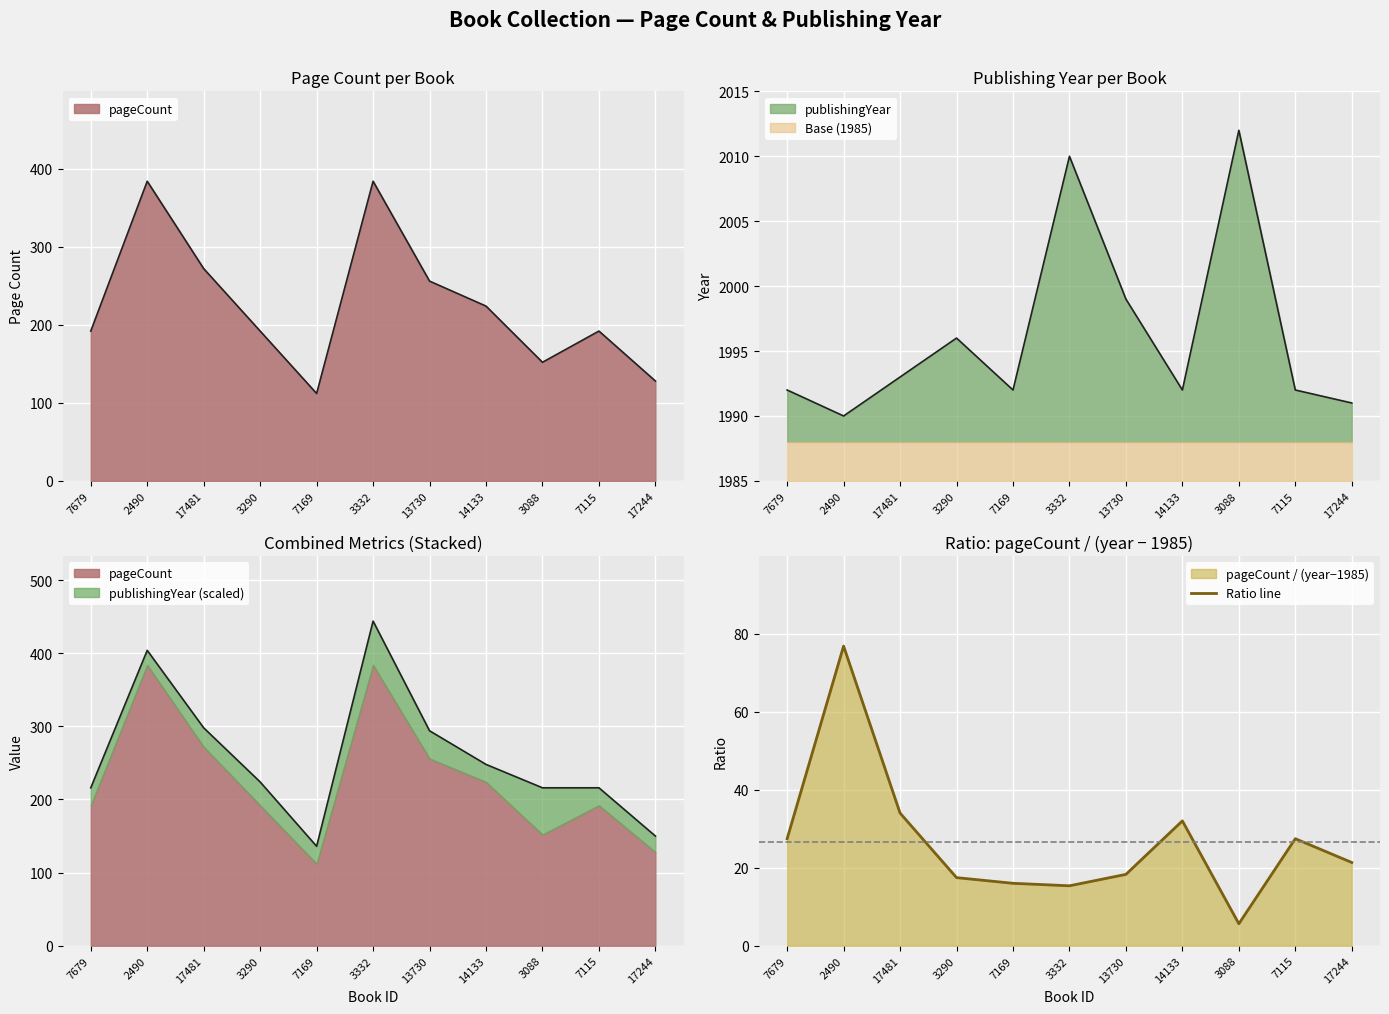

The chart shows a value of 12.9 at 17244. True or false?

False